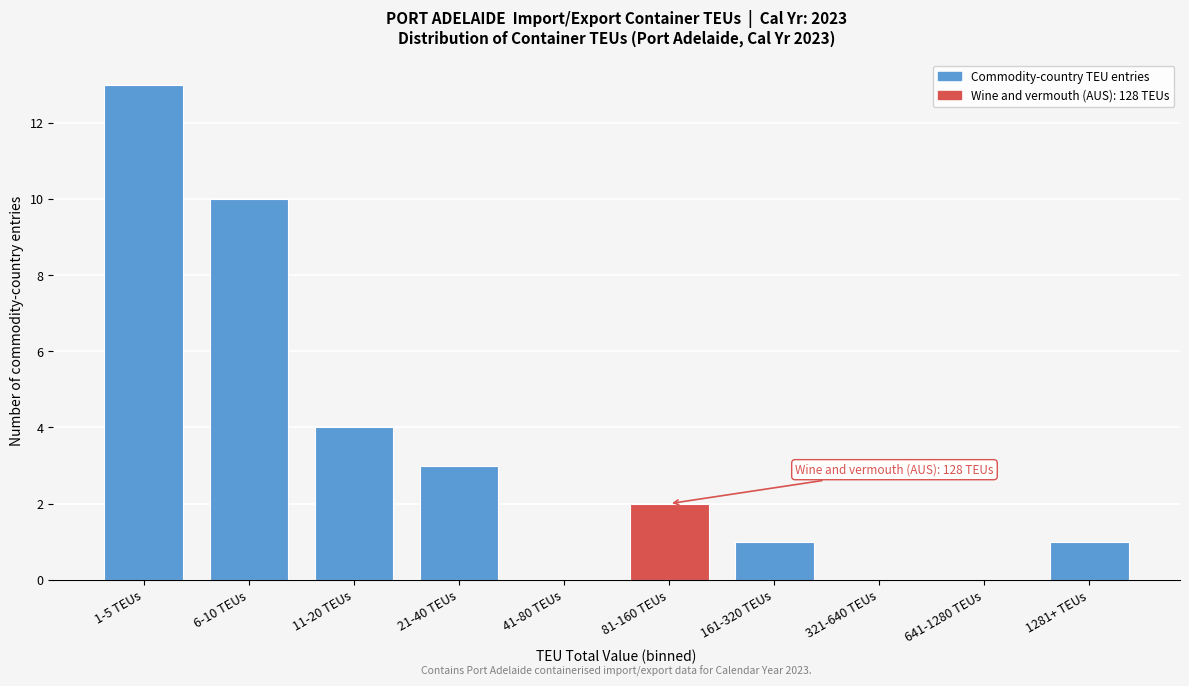

Reading right to left, extract all data points from this chart.

1281+ TEUs=1	641-1280 TEUs=0	321-640 TEUs=0	161-320 TEUs=1	81-160 TEUs=2	41-80 TEUs=0	21-40 TEUs=3	11-20 TEUs=4	6-10 TEUs=10	1-5 TEUs=13